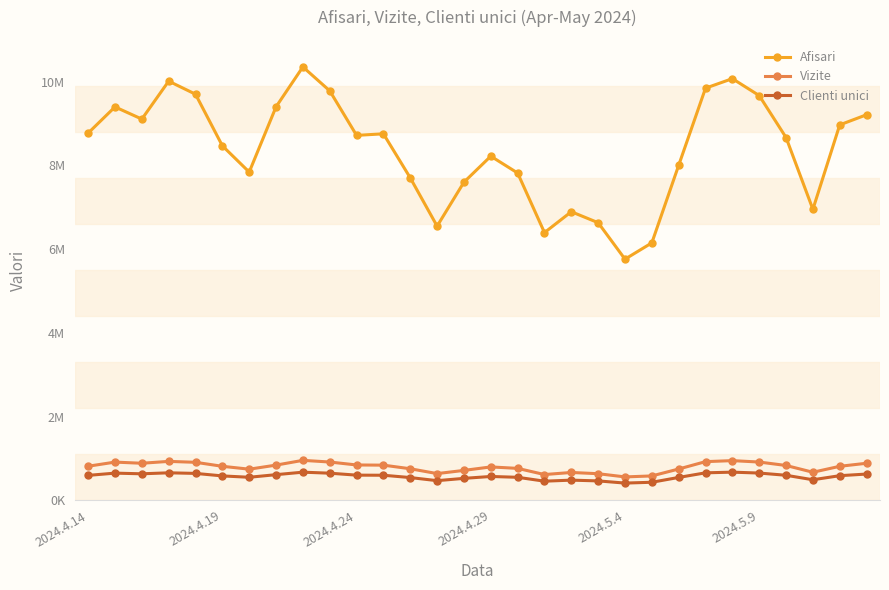

Which series has the widest spread of values?

Afisari